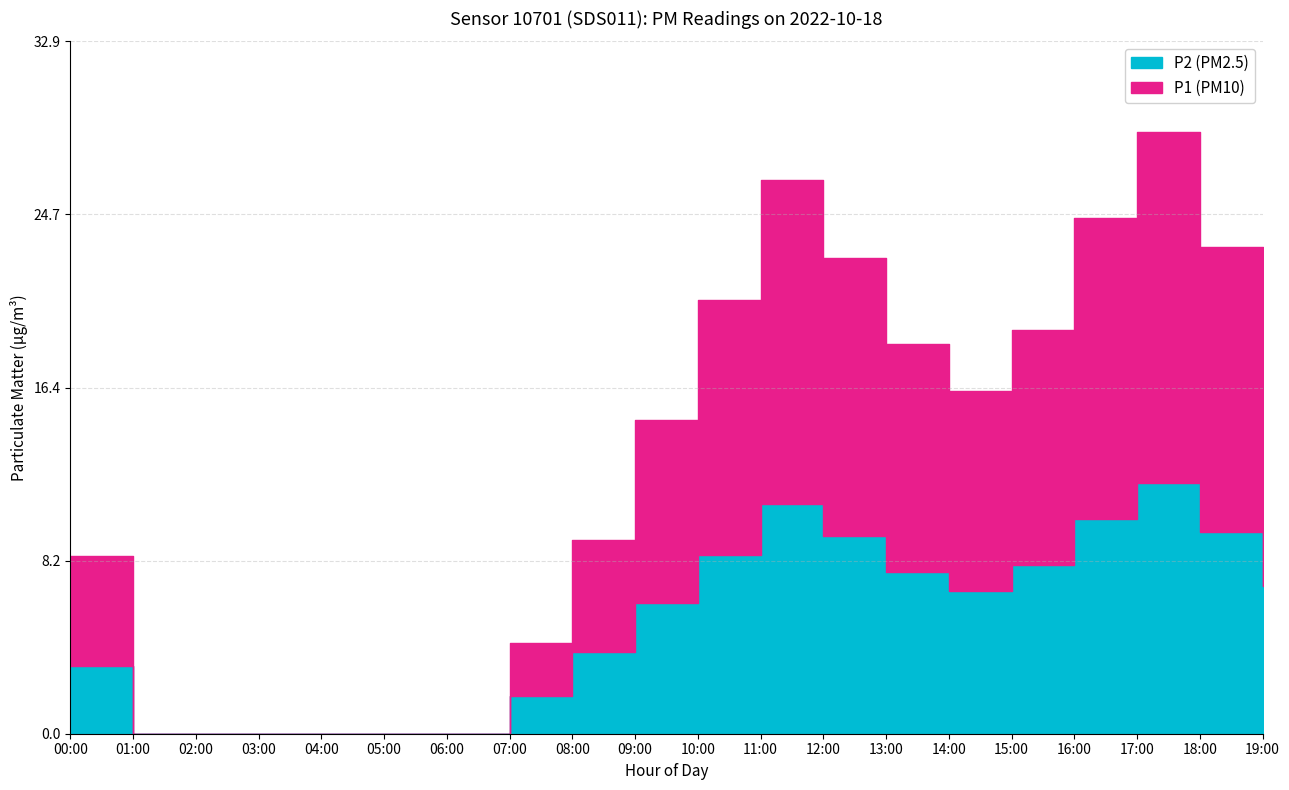

Rank the series by their maximum value, from highest to lowest.

P1, P2